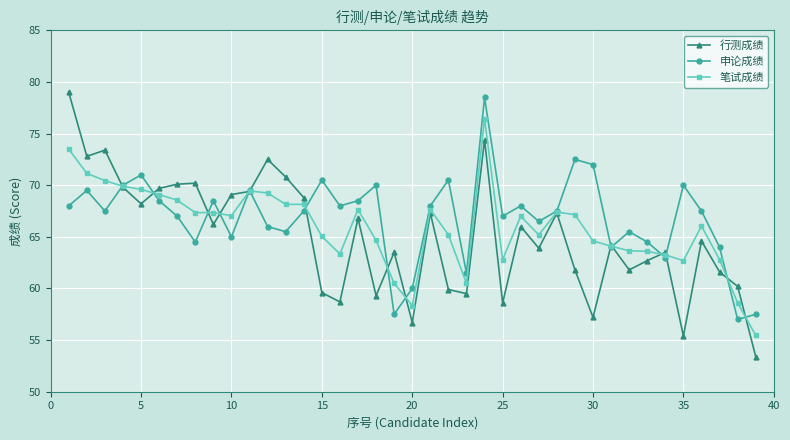

True or false: 行测成绩 has more than 1 interior local peaks.

True